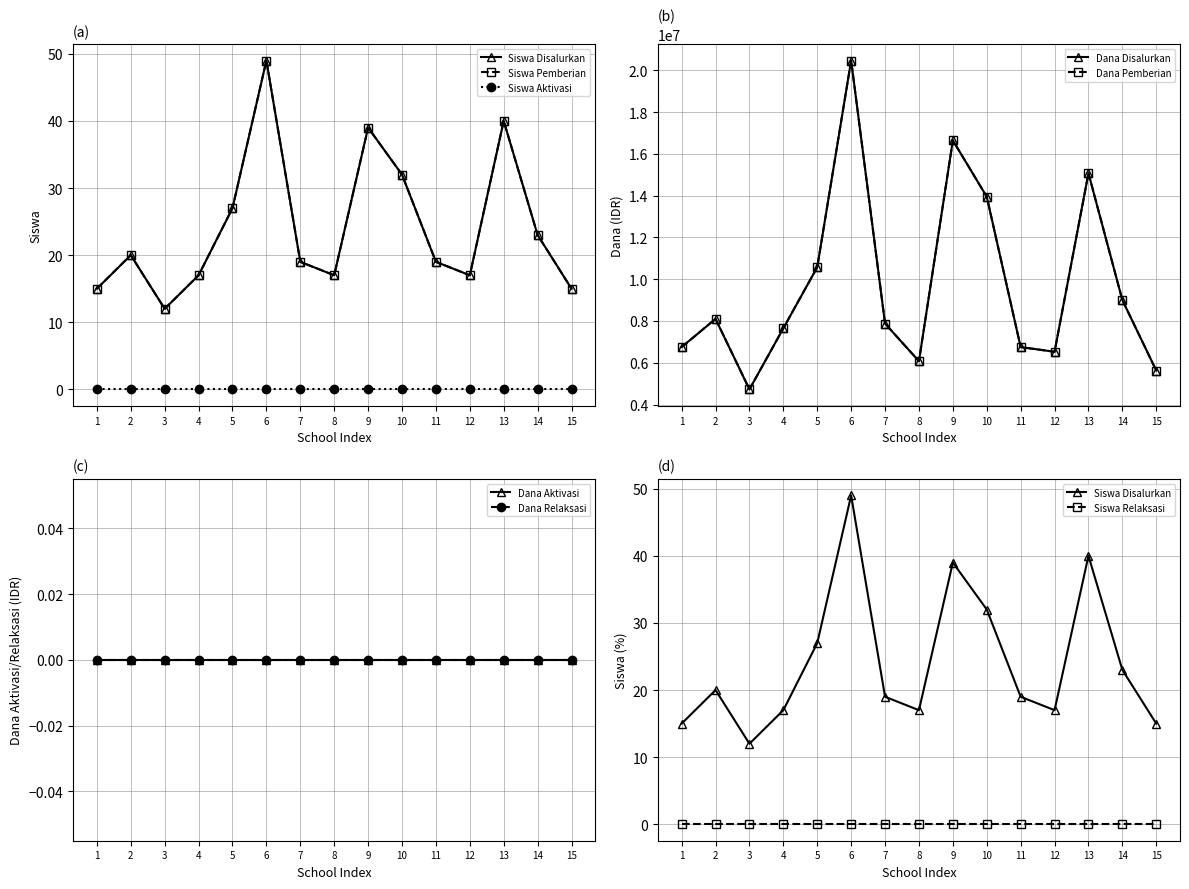

The value of Siswa Pemberian at 15 is 15. True or false?

True